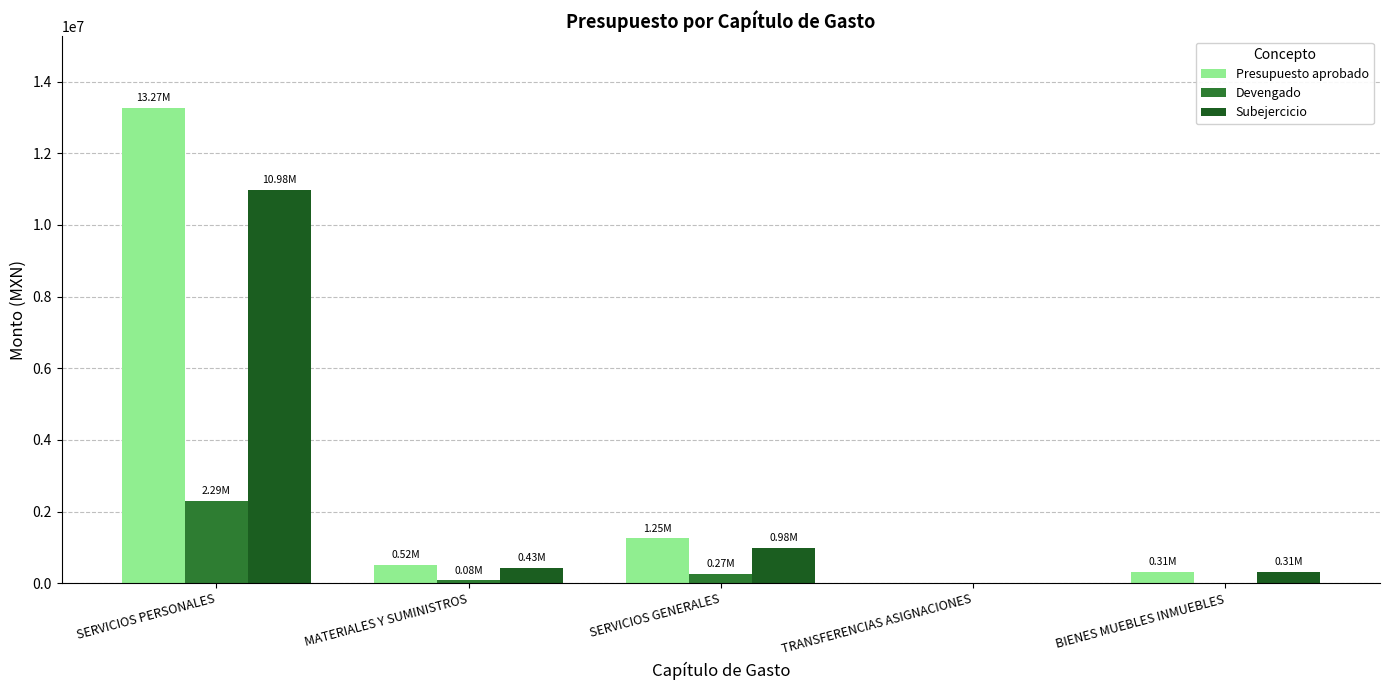

Are the bars horizontal?

No